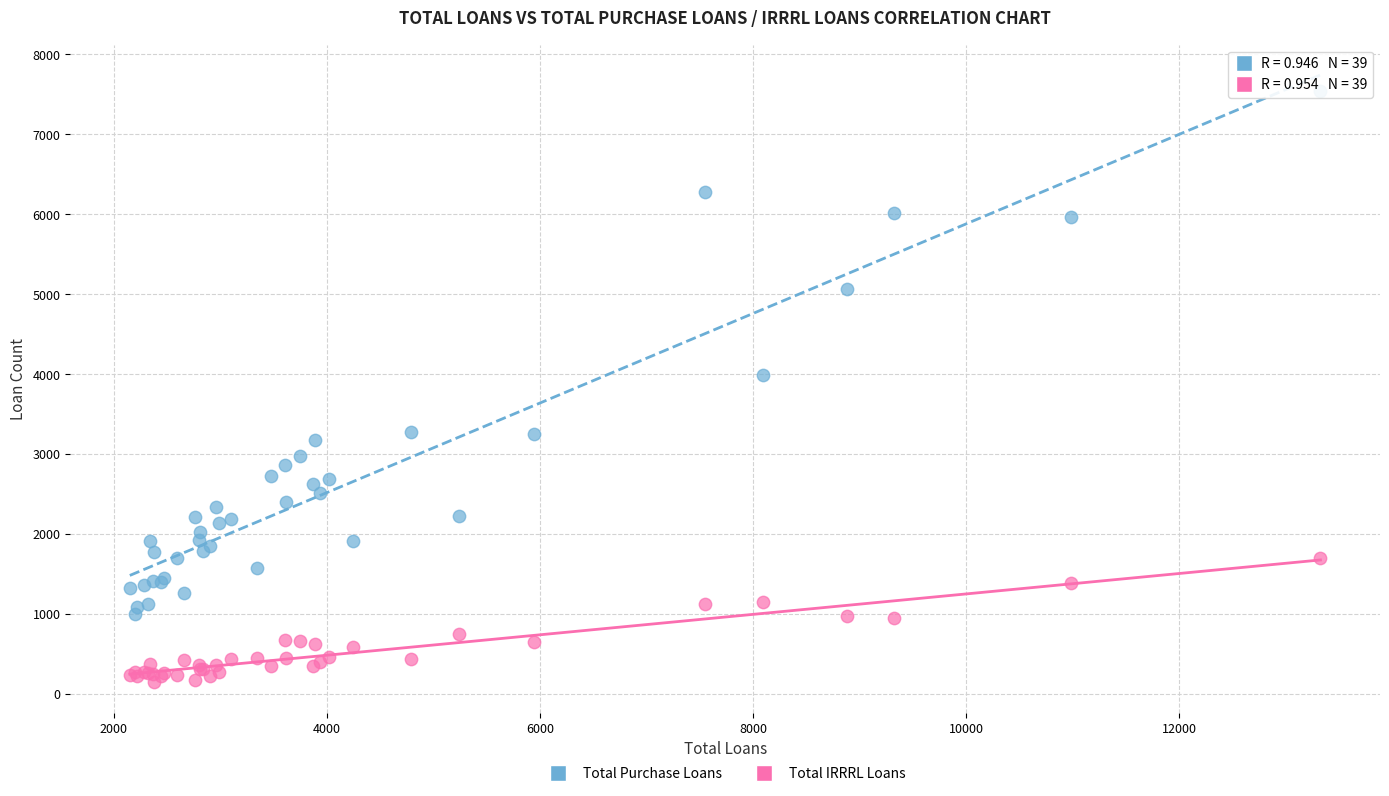

Across all series, what Y value is closest to 3846?

3994